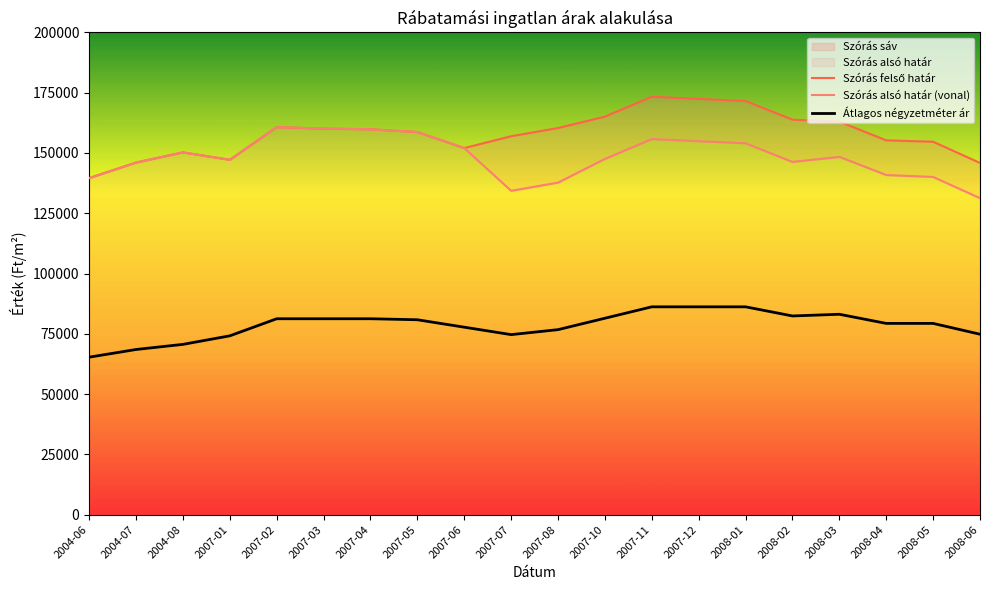

Does the chart have visible grid lines?

No